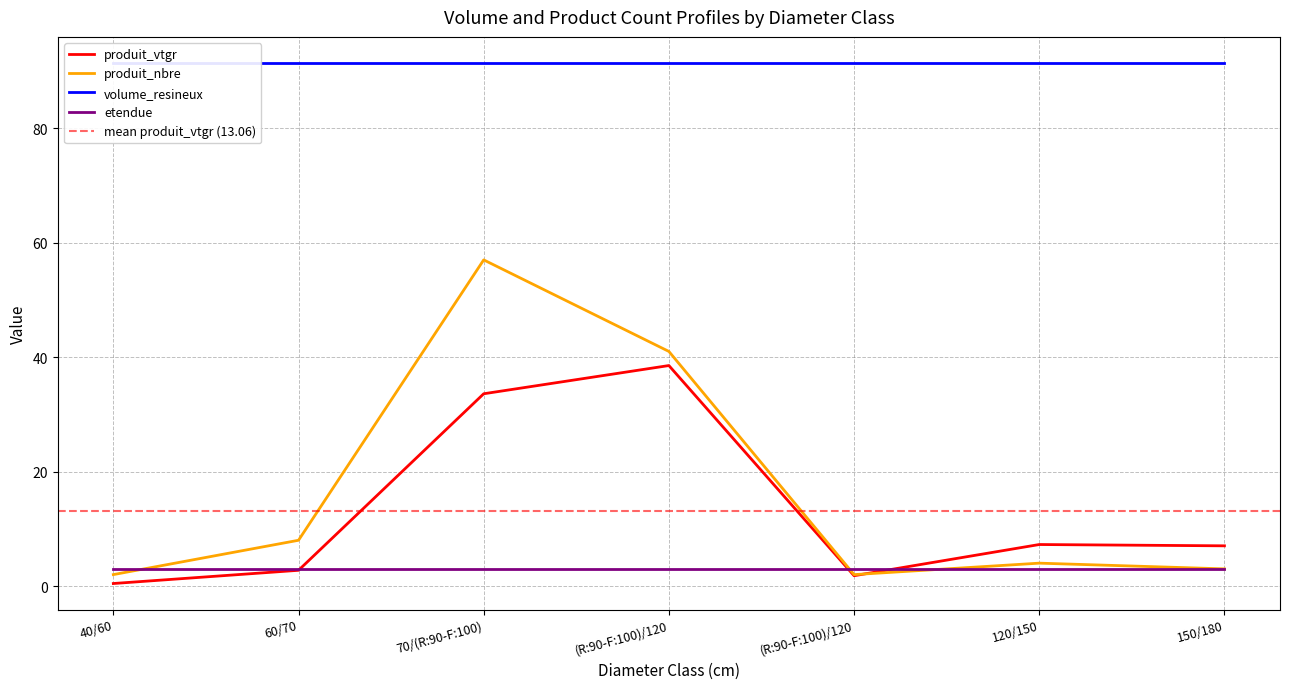

True or false: produit_vtgr has more than 0 points higher than both neighbors.

True